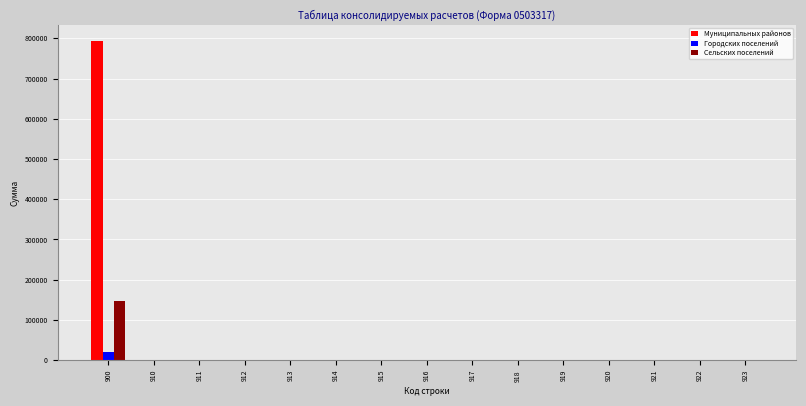

True or false: Муниципальных районов has a value of -367925.8 at 912.

False